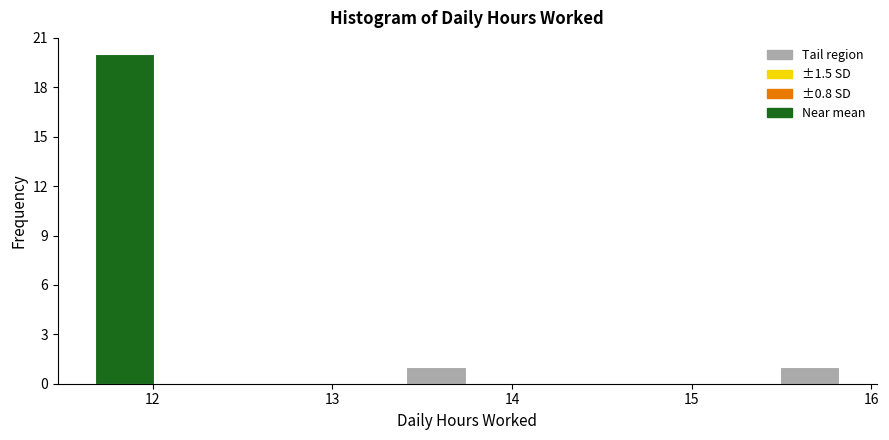

Read against the x-axis, roughly where is the centre of the tallest bar?

11.8